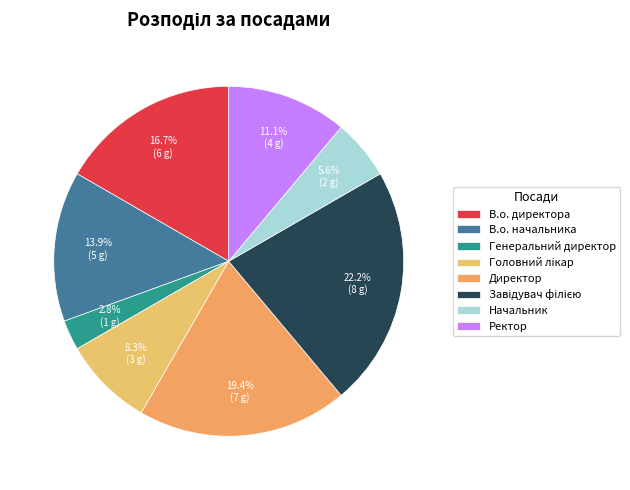

To the nearest percent, what is the average slice percentage?

12%